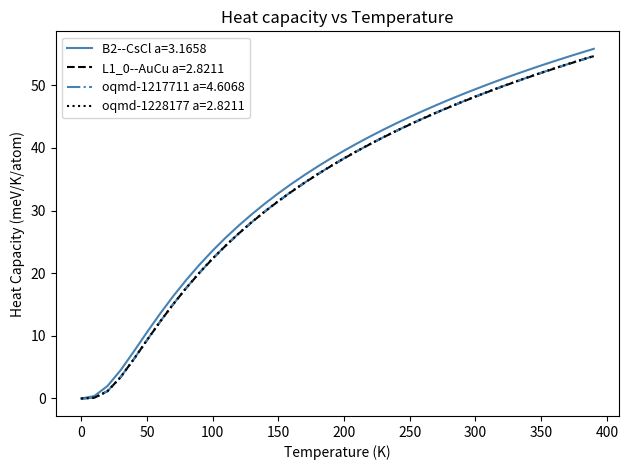

Which series has the largest range (max minus min)?

B2--CsCl a=3.1658